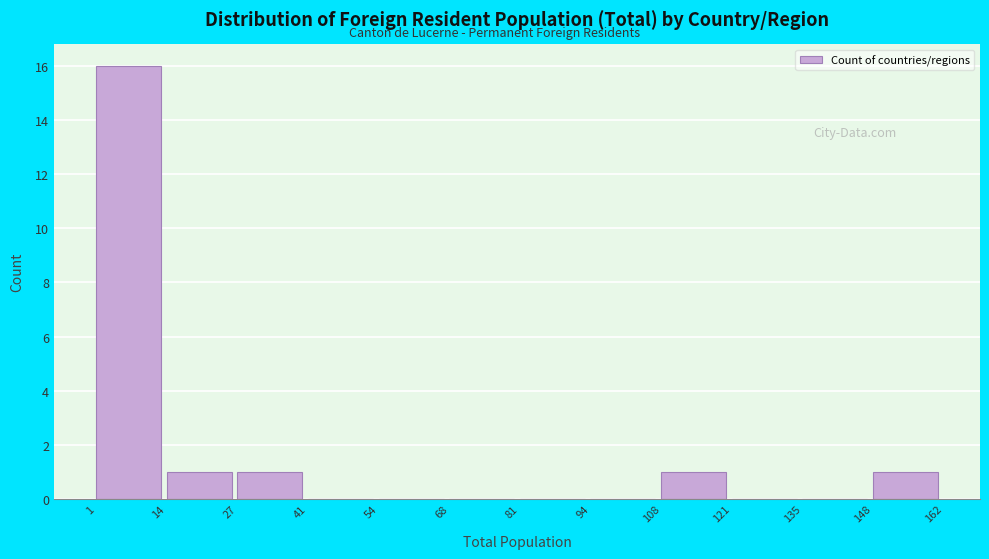

Reading left to right, list every bar in this chart as the range it spans on the x-axis followed by its height. The values are not printed on the chart, so give them approximately, as read against the axis.

1 to 14: 16
14 to 27: 1
27 to 41: 1
41 to 54: 0
54 to 68: 0
68 to 81: 0
81 to 94: 0
94 to 108: 0
108 to 121: 1
121 to 135: 0
135 to 148: 0
148 to 162: 1